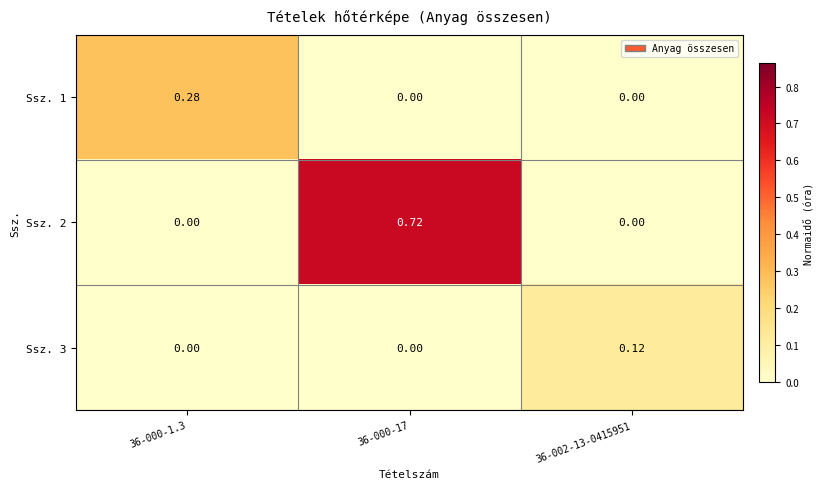

Is the value of Ssz. 1 at 36-000-1.3 greater than the value of Ssz. 3 at 36-000-17?

Yes